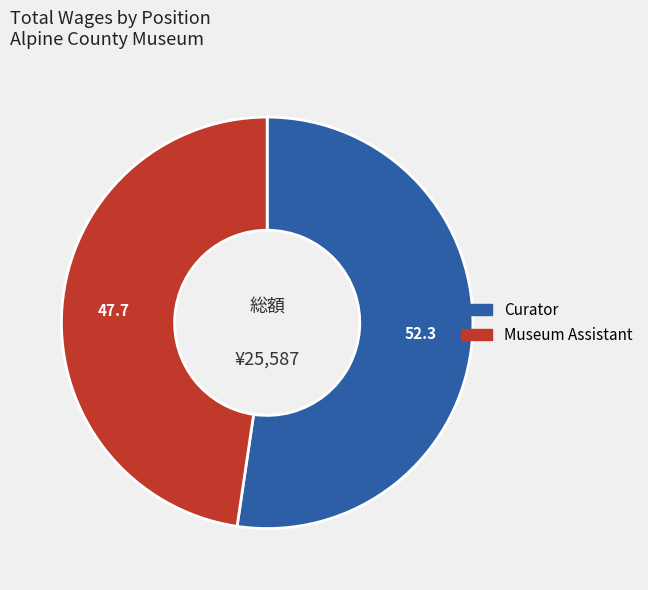

Rank the categories by value from lowest to highest.

Museum Assistant, Curator